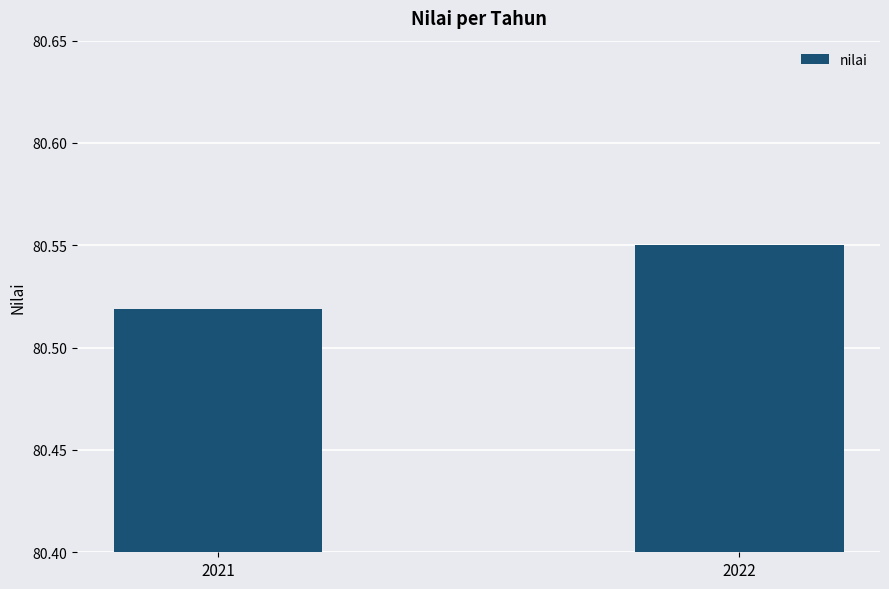

At which label is the value closest to 80?

2021